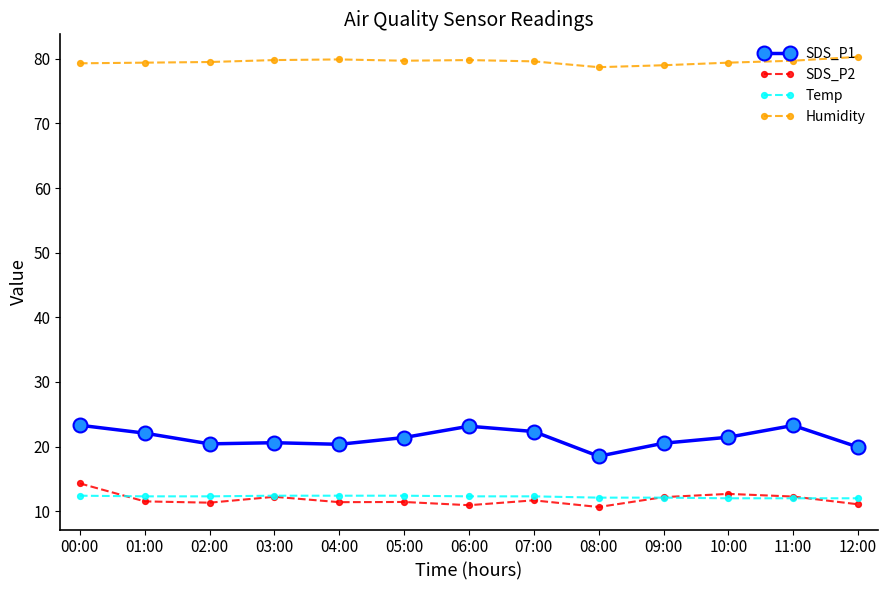

What is the difference between the highest and lowest values at 07:00?

67.9